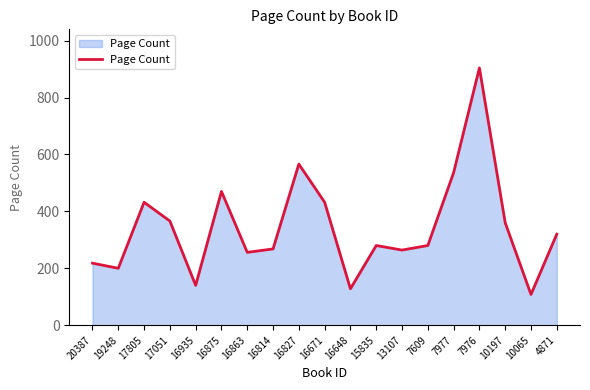

What is the sum of all values?

6528